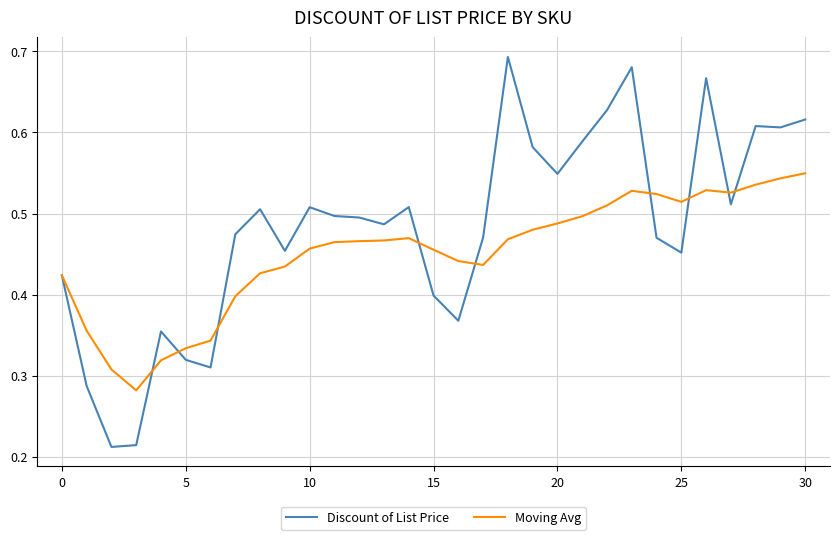

Count the Moving Avg values in the range 0 to 1.

31